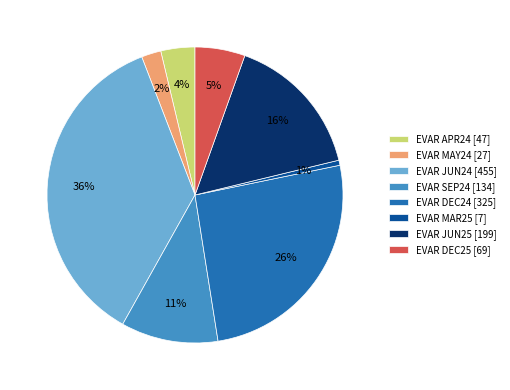

True or false: EVAR SEP24 accounts for 11% of the total.

True